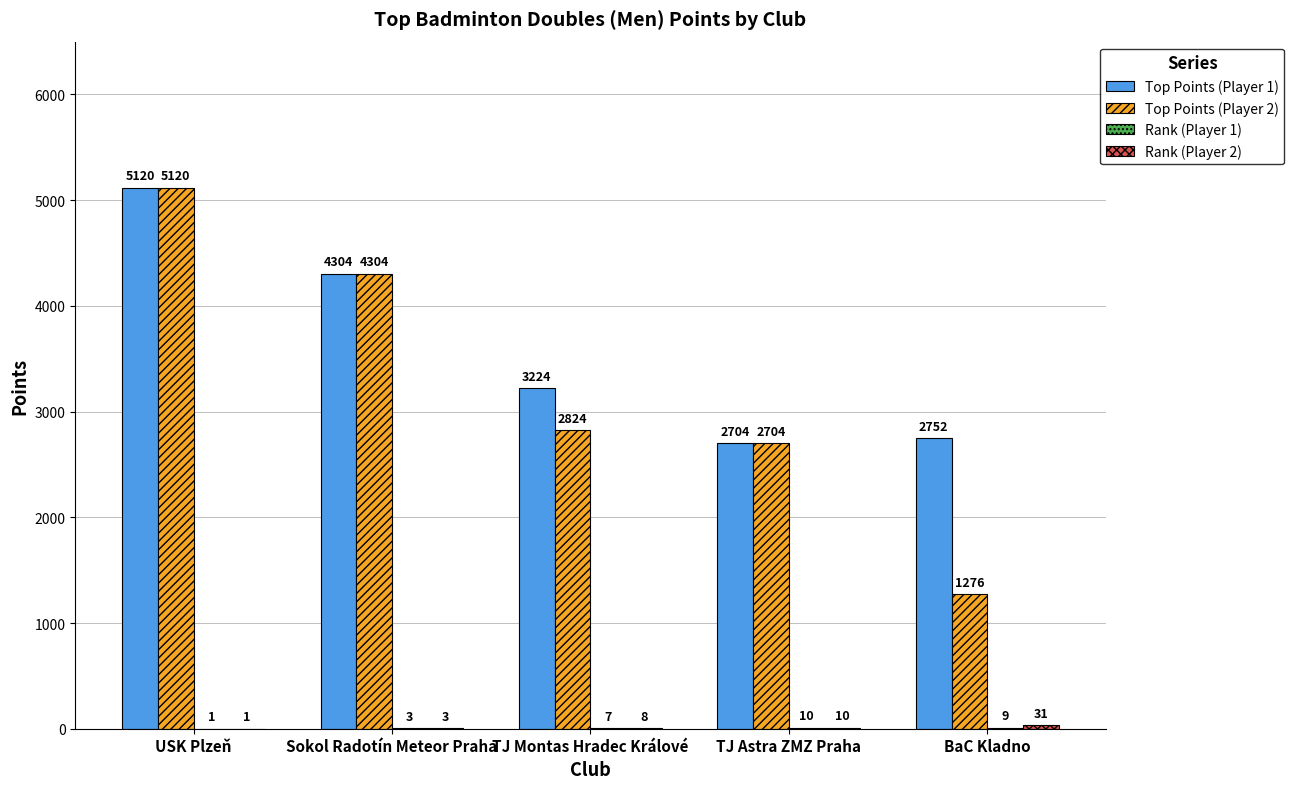

Which series changed the most between TJ Montas Hradec Králové and BaC Kladno?

Top Points (Player 2)